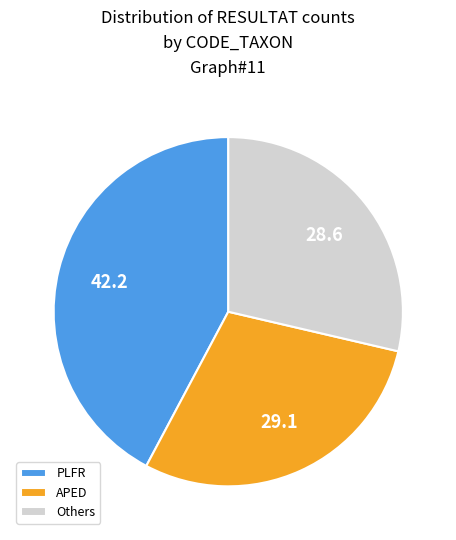

True or false: PLFR accounts for 52% of the total.

False